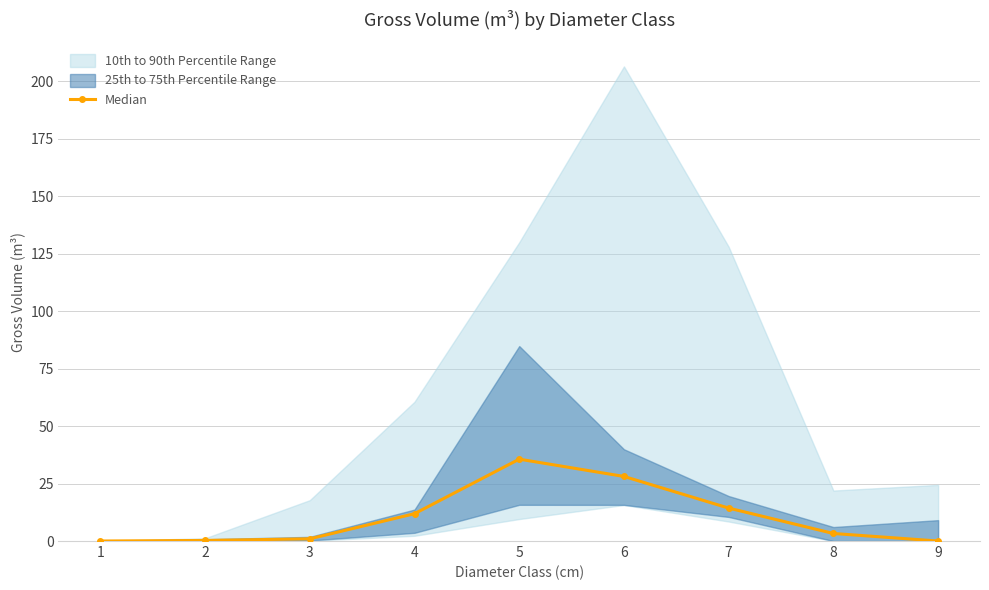

Is it true that Median equals 35.6 at 5?

True